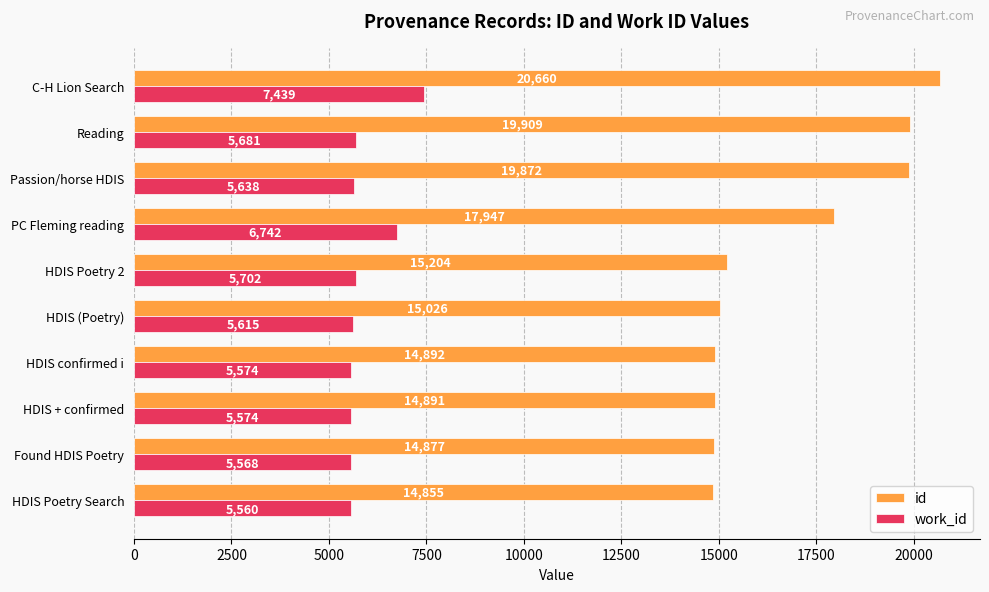

Rank the categories by id value from lowest to highest.

HDIS Poetry Search, Found HDIS Poetry, HDIS + confirmed, HDIS confirmed i, HDIS (Poetry), HDIS Poetry 2, PC Fleming reading, Passion/horse HDIS, Reading, C-H Lion Search